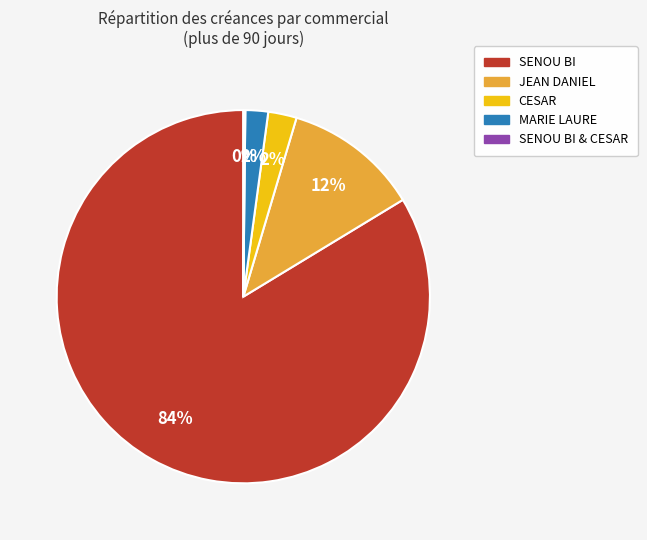

To the nearest percent, what is the average slice percentage?

20%